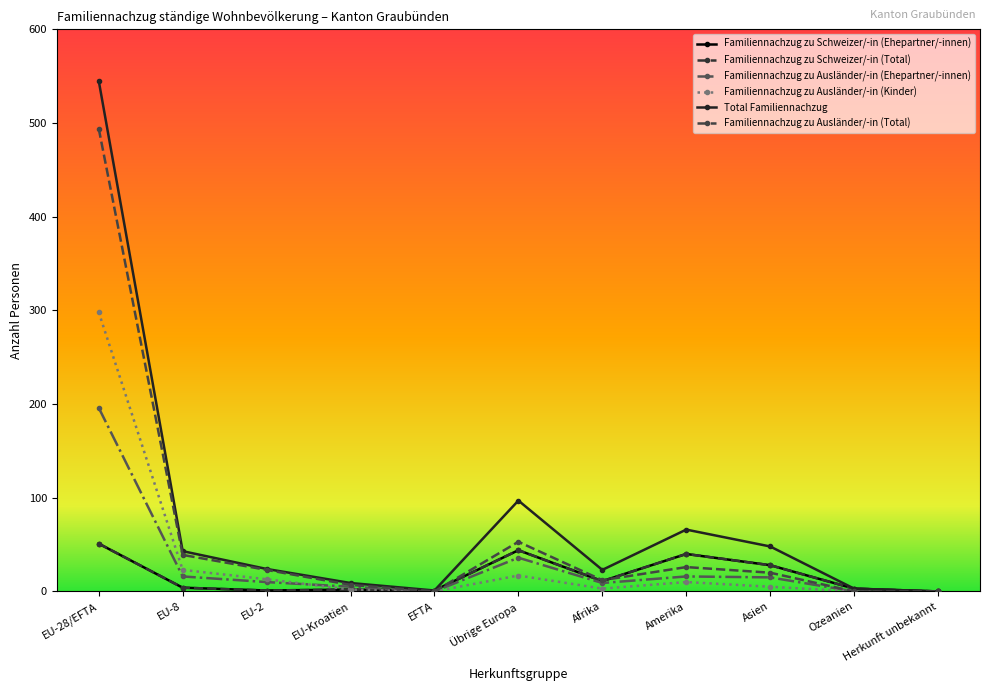

Which series has the largest range (max minus min)?

Total Familiennachzug